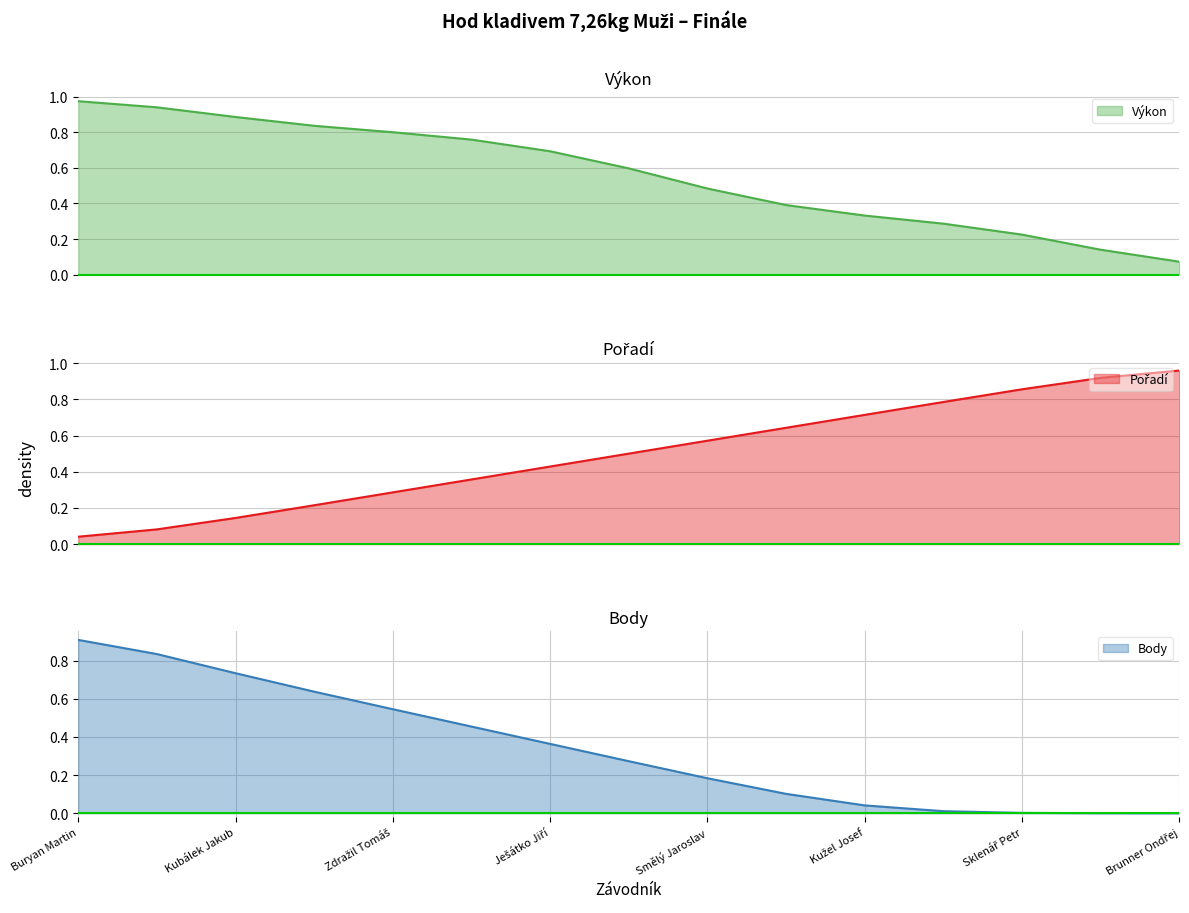

Between Zahrádka Jakub and Kužel Josef, which series saw the biggest shift?

Výkon